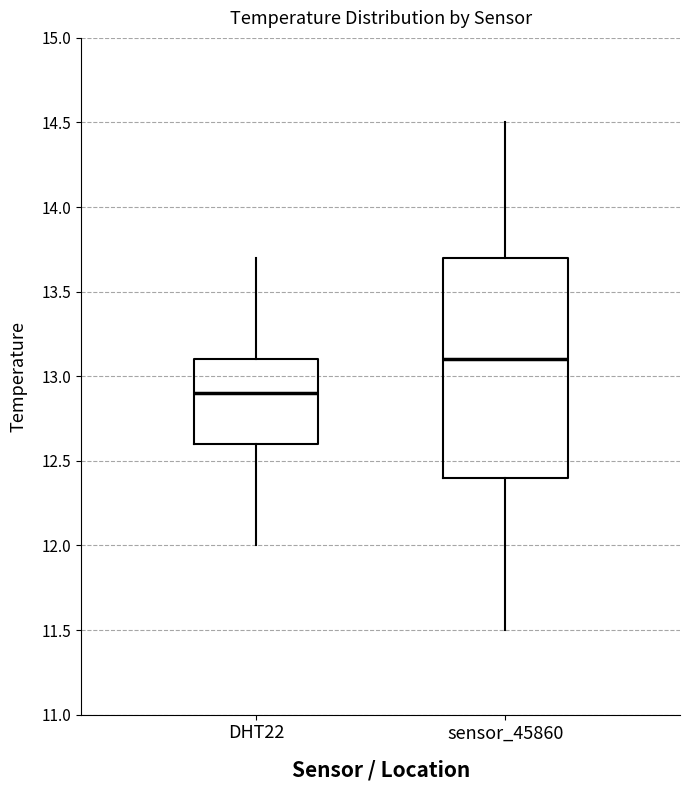

Reading left to right, transcribe this box plot: for each box, give where its median line is, the range the box spans, and where its two whiskers end, as read against the y-axis. The values are not printed on the chart, so give them approximately, as read against the axis.

DHT22: median 12.9, box 12.6 to 13.1, whiskers 12.0 to 13.7
sensor_45860: median 13.1, box 12.4 to 13.7, whiskers 11.5 to 14.5